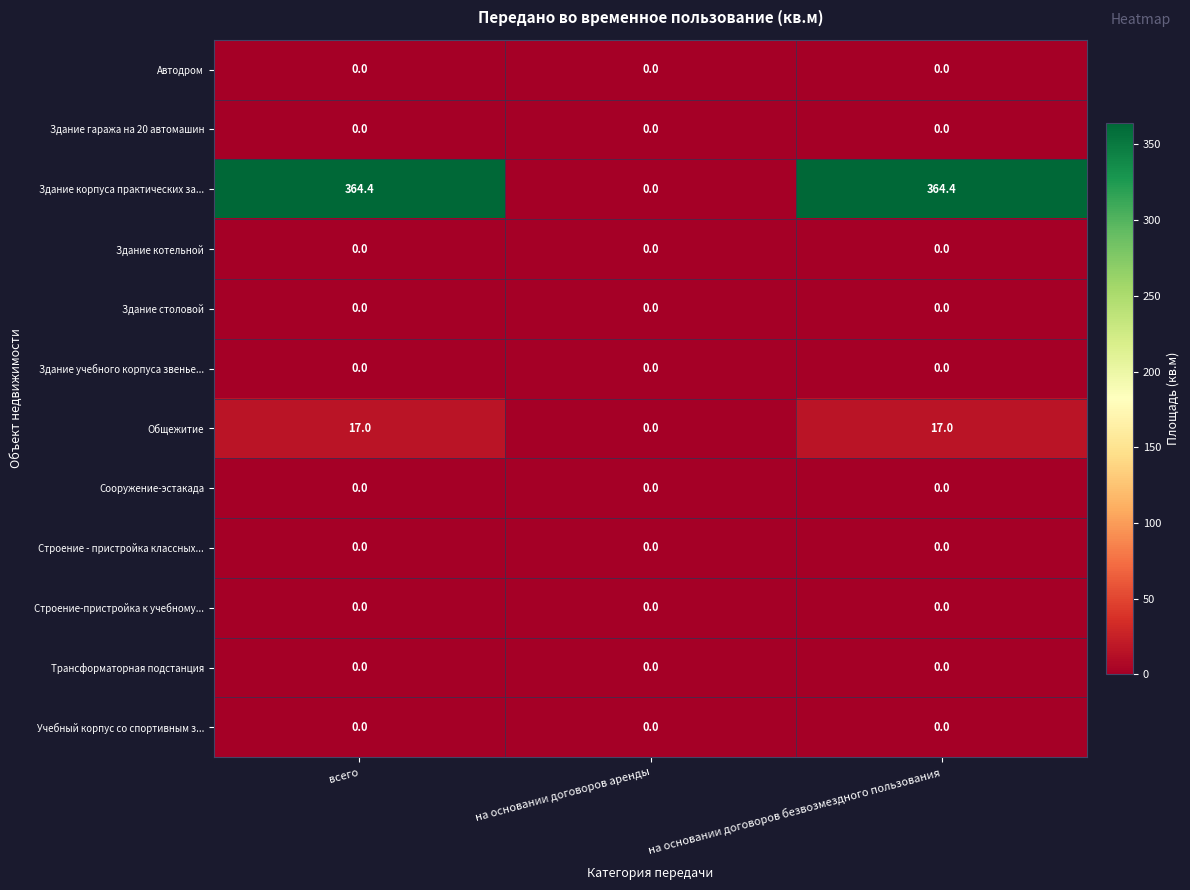

True or false: Трансформаторная подстанция has a value of 0.0 at на основании договоров безвозмездного пользования.

True